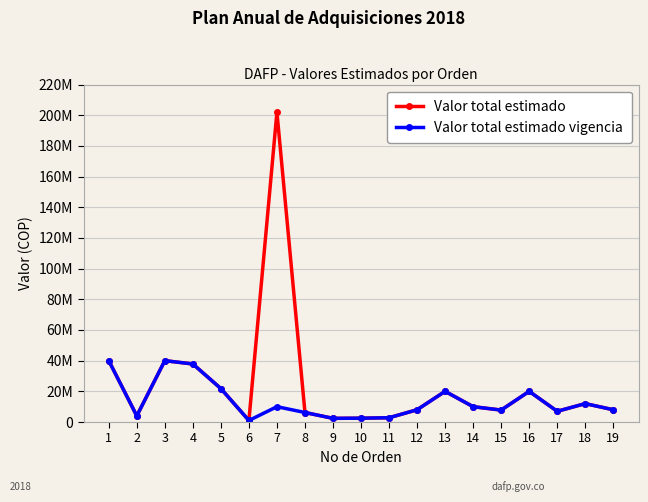

What is the value of the Valor total estimado vigencia point at the 19th from the left?

8000000